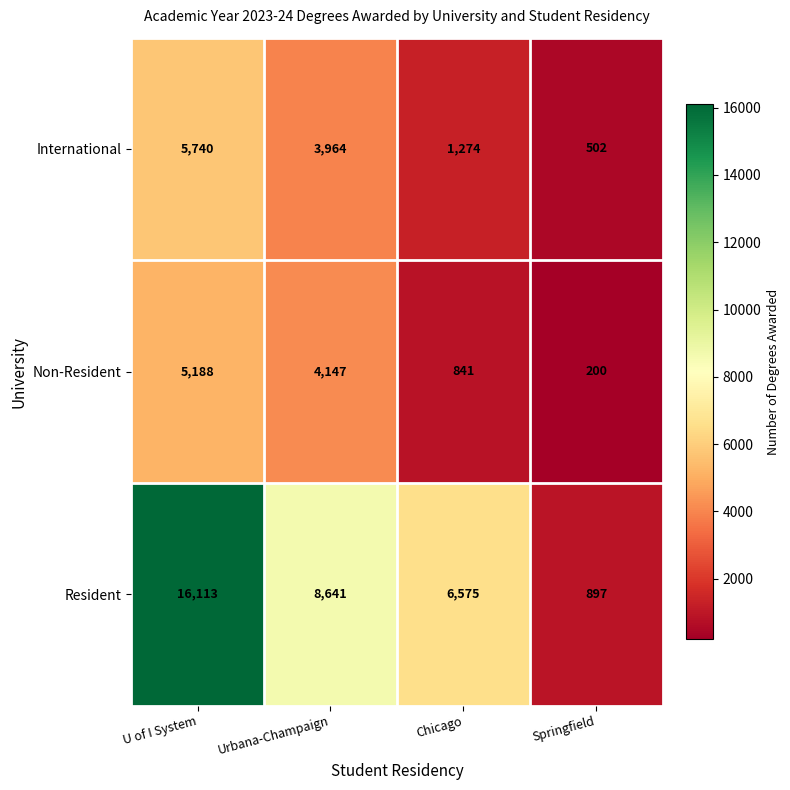

Read the Resident value at Chicago.

6575